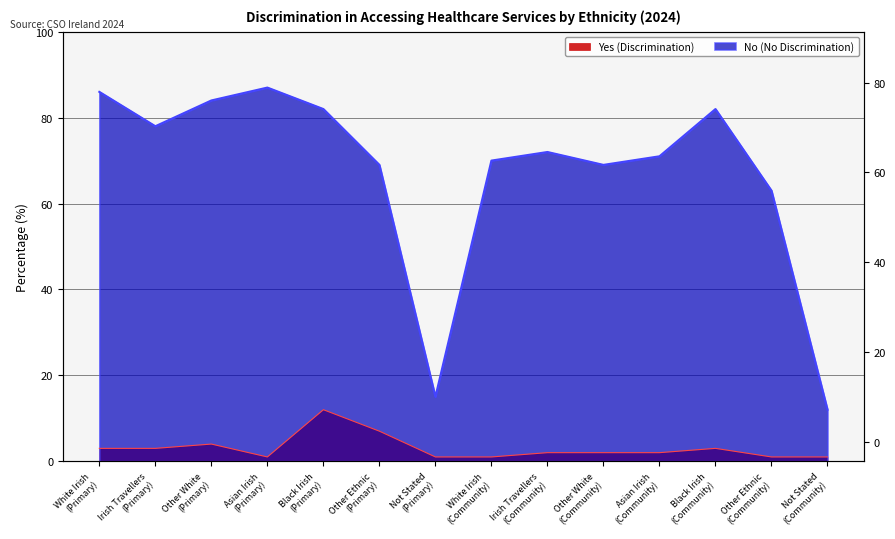

List the series in order of their peak value, lowest first.

Yes (Discrimination), No (No Discrimination)